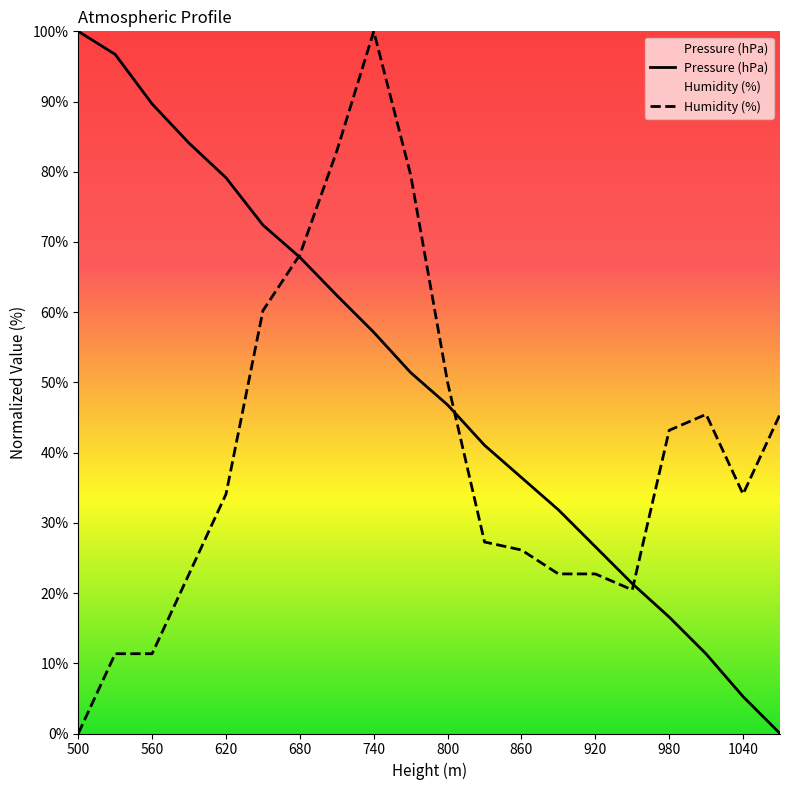

Is it true that Pressure (hPa) equals 57.1 at 740?

True